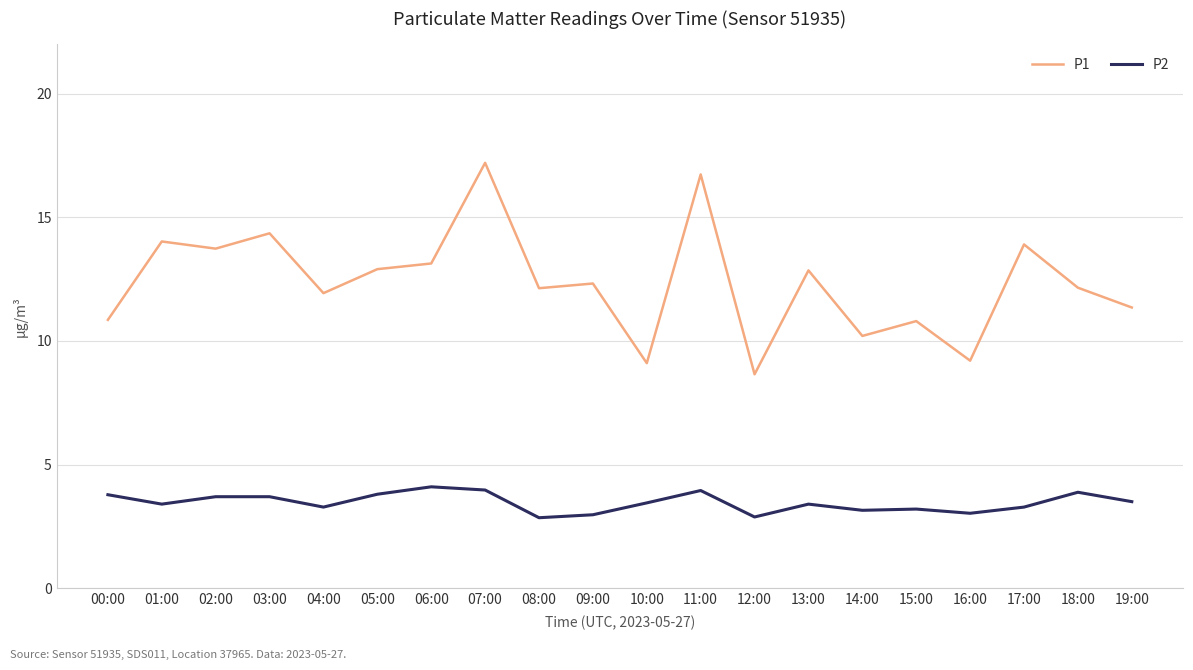

What position from the right is 18:00?

2